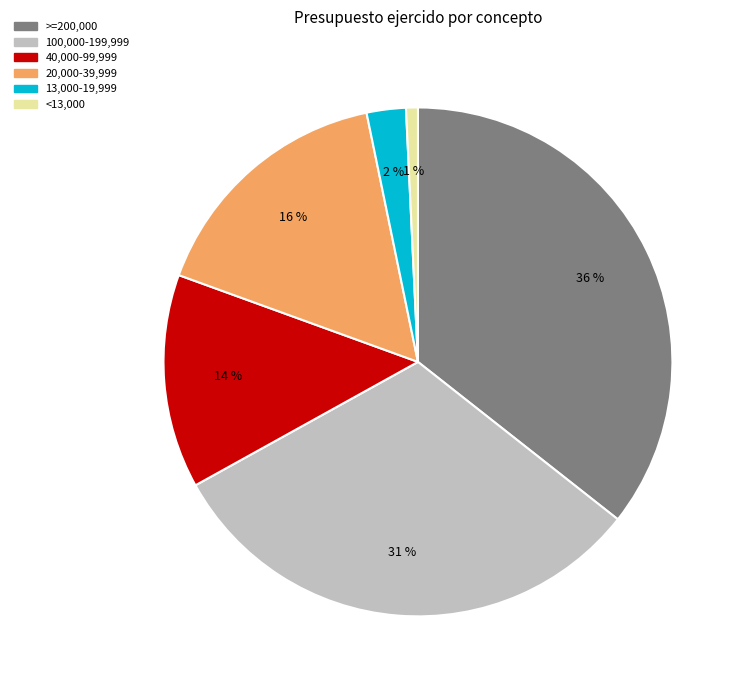

Is it true that 13,000-19,999 is 2% of the pie?

True